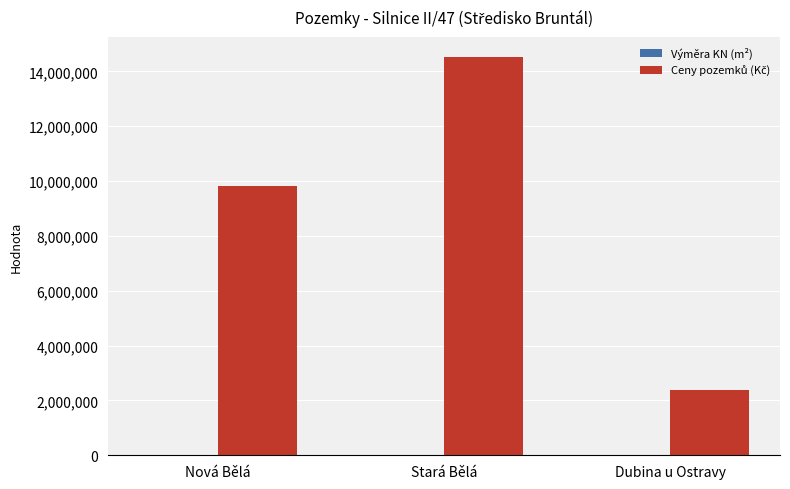

Which label corresponds to the largest value in the chart?

Stará Bělá